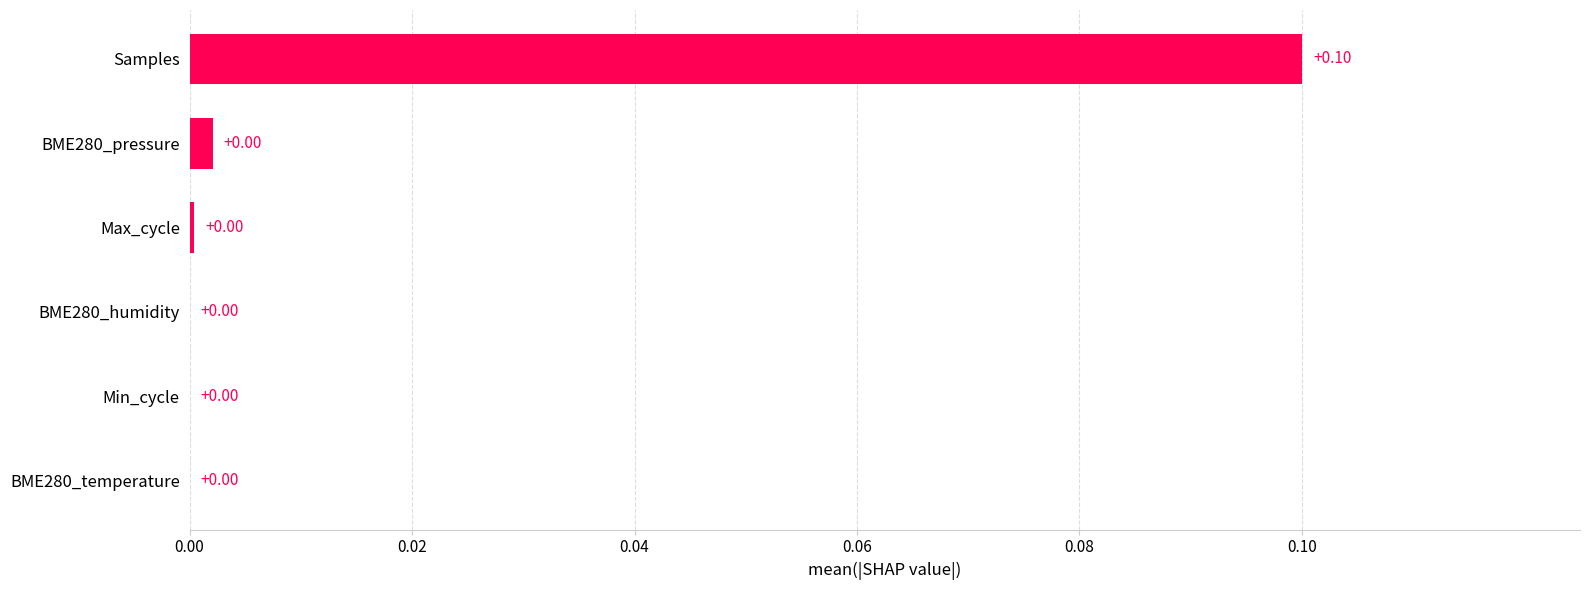

Which label corresponds to the largest value in the chart?

Samples